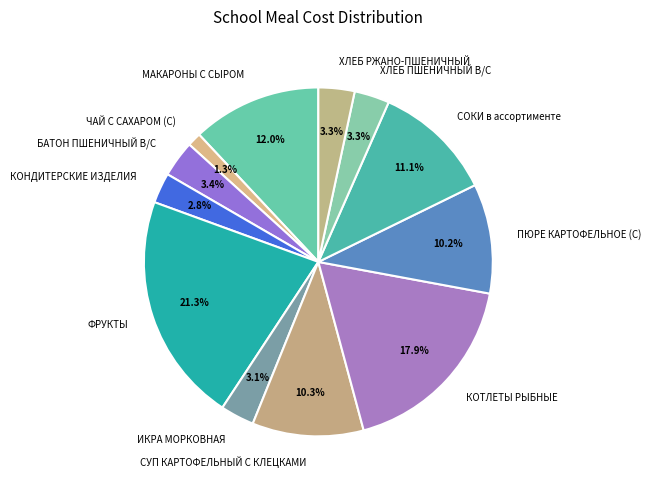

To the nearest percent, what is the difference between the МАКАРОНЫ С СЫРОМ and СУП КАРТОФЕЛЬНЫЙ С КЛЕЦКАМИ slice percentages?

2%